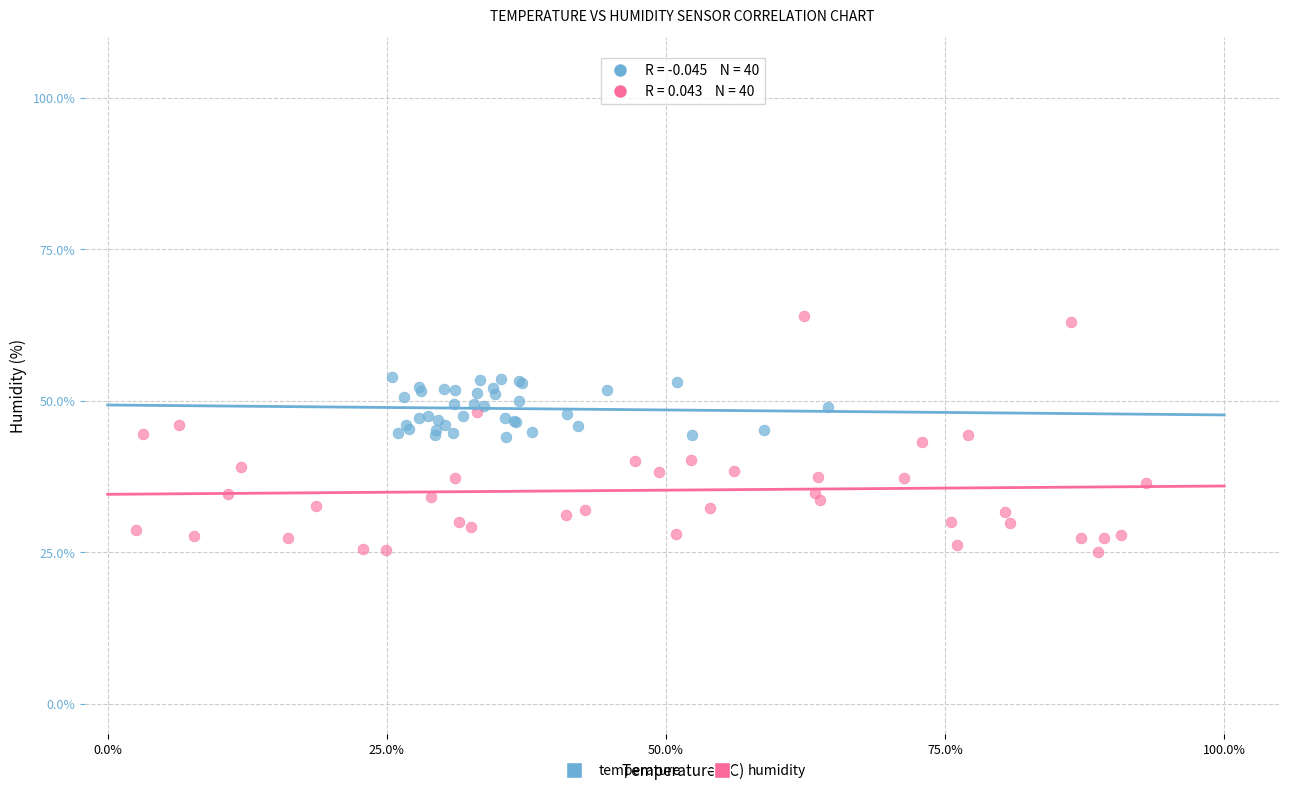

Which series contains the lowest Y value?

humidity